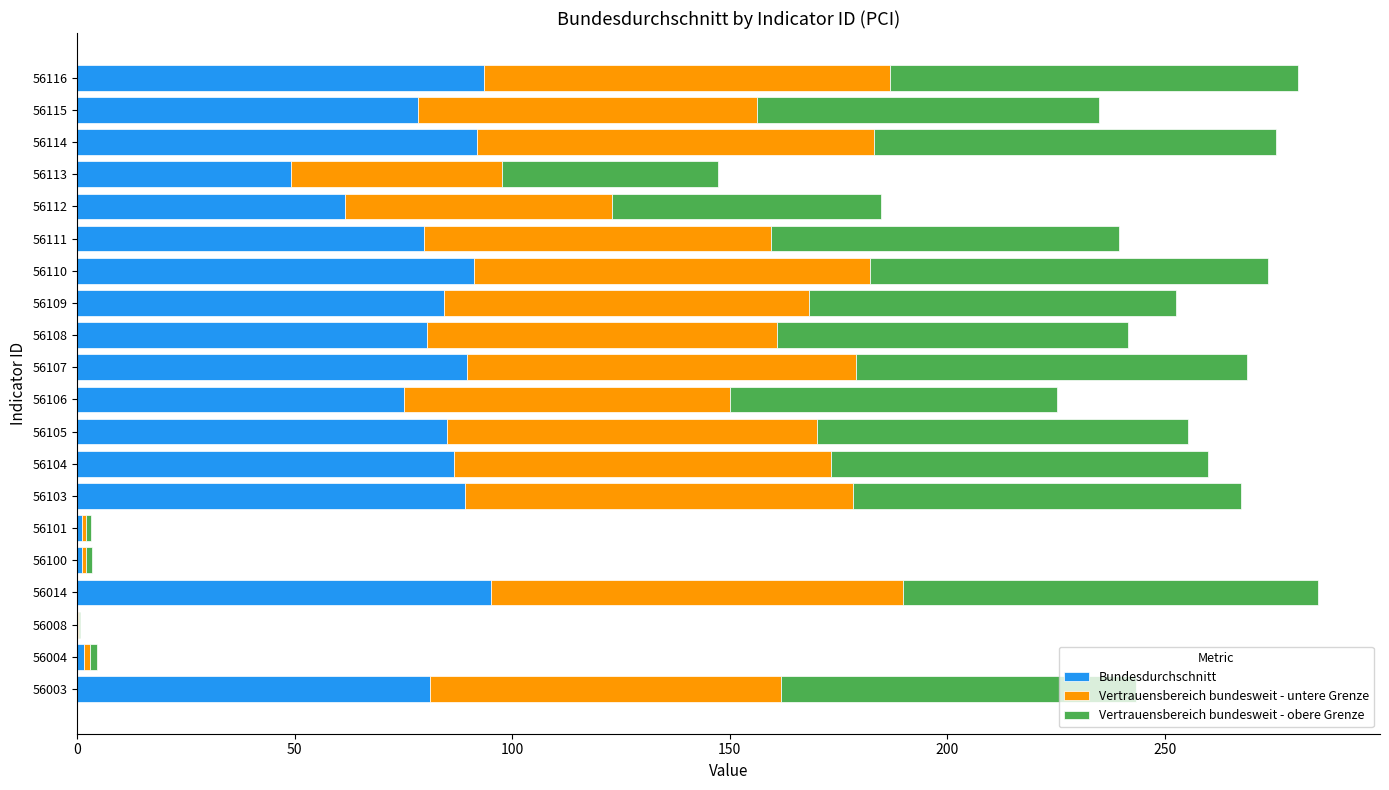

What is the total value across all series at 56112?

184.9